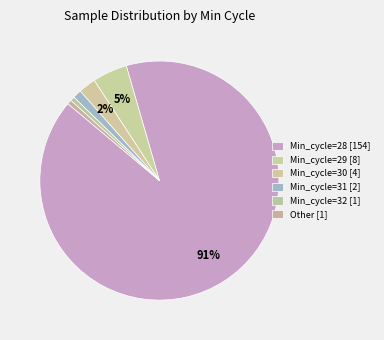

Which category has the smallest portion of the pie?

Min_cycle=32